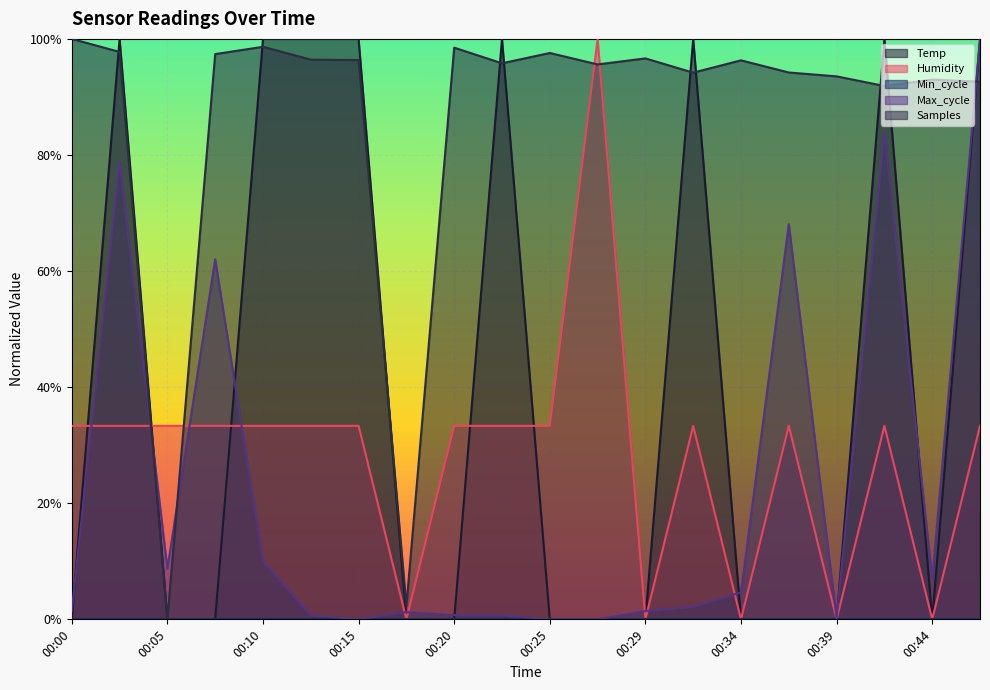

Count the number of categories in the chart.

20